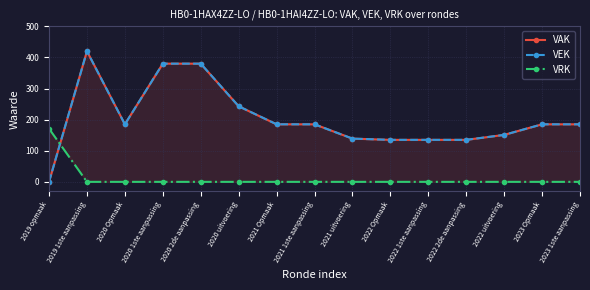

True or false: VAK has more than 0 interior local peaks.

True